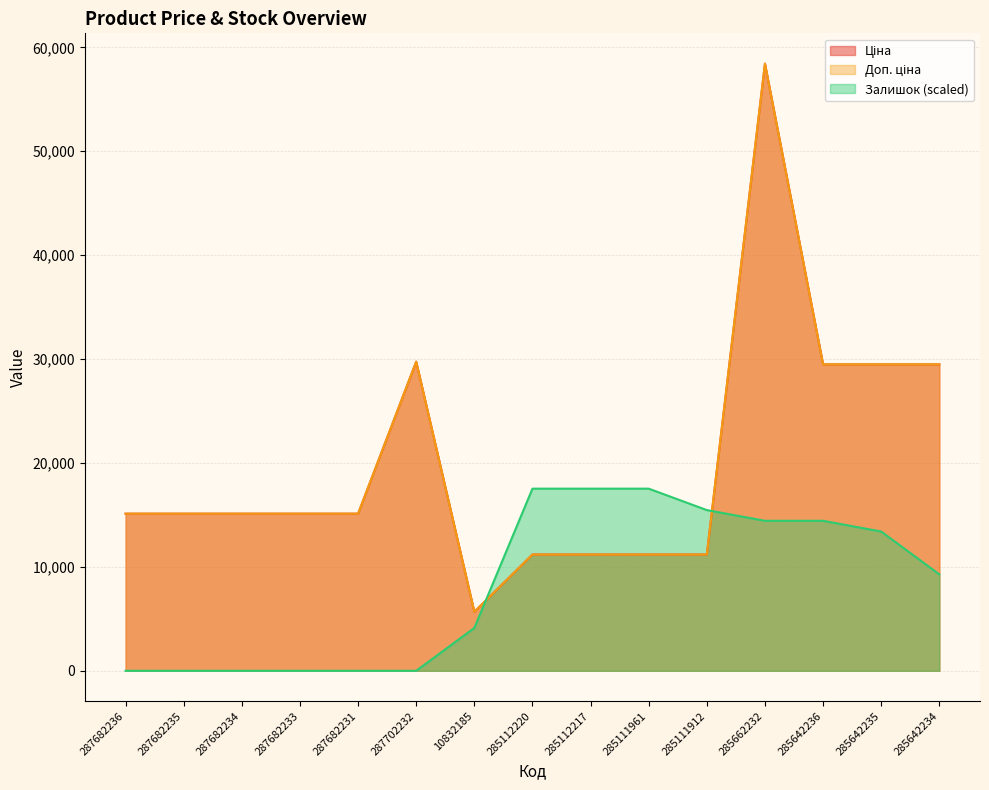

How many intersections are there between Залишок and Доп. ціна?

2